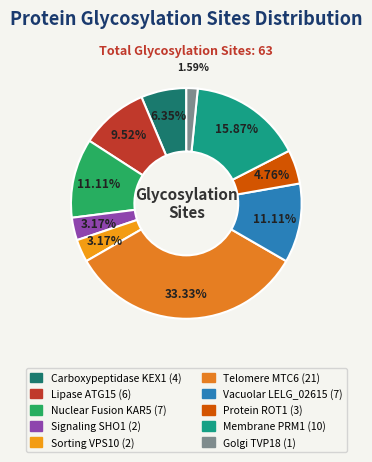

Which category has the biggest portion of the pie?

Telomere MTC6